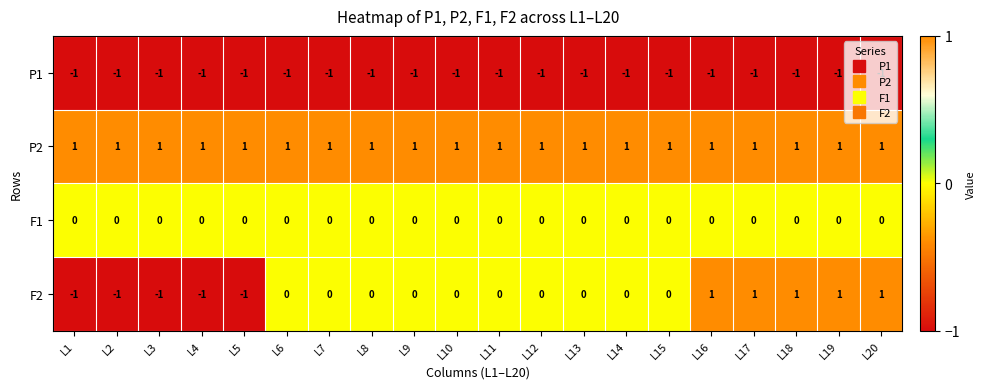

Is it true that F2 equals 0 at L6?

True